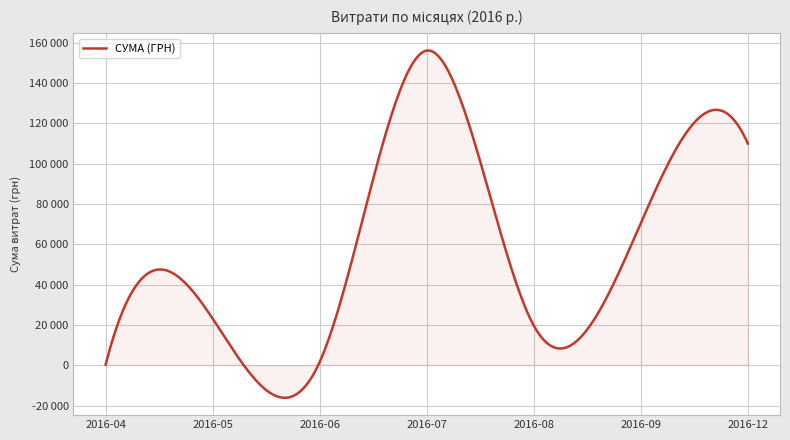

What is the sum of all values?

384308.7